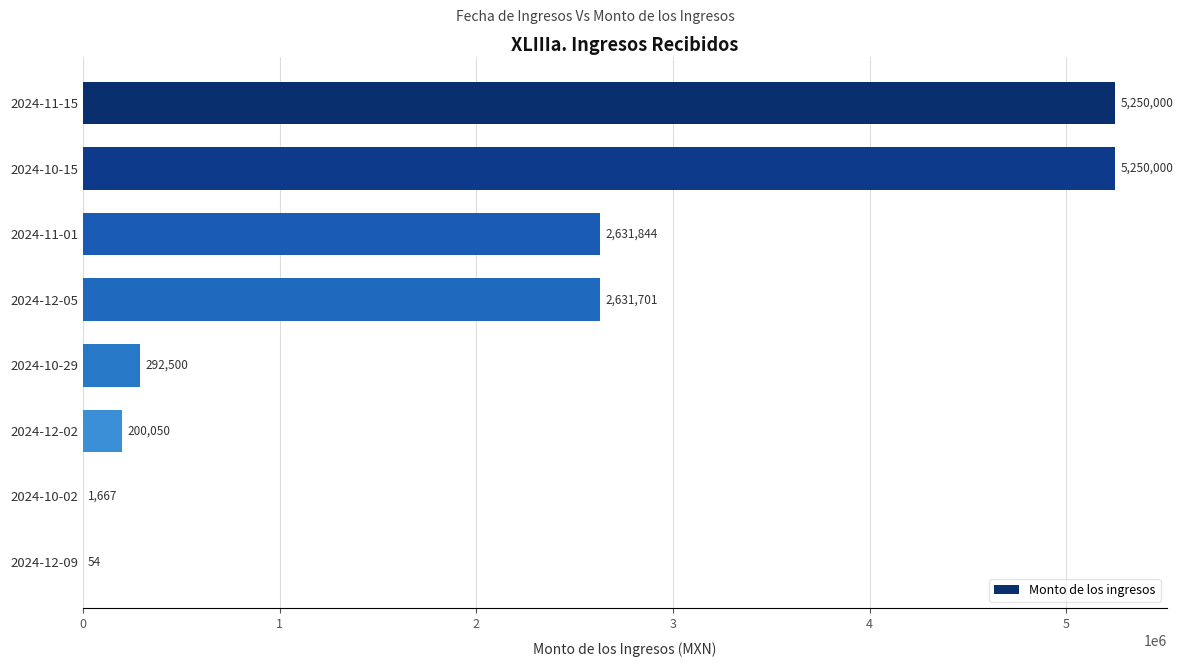

The chart shows a value of 1672999.1 at 2024-11-15. True or false?

False